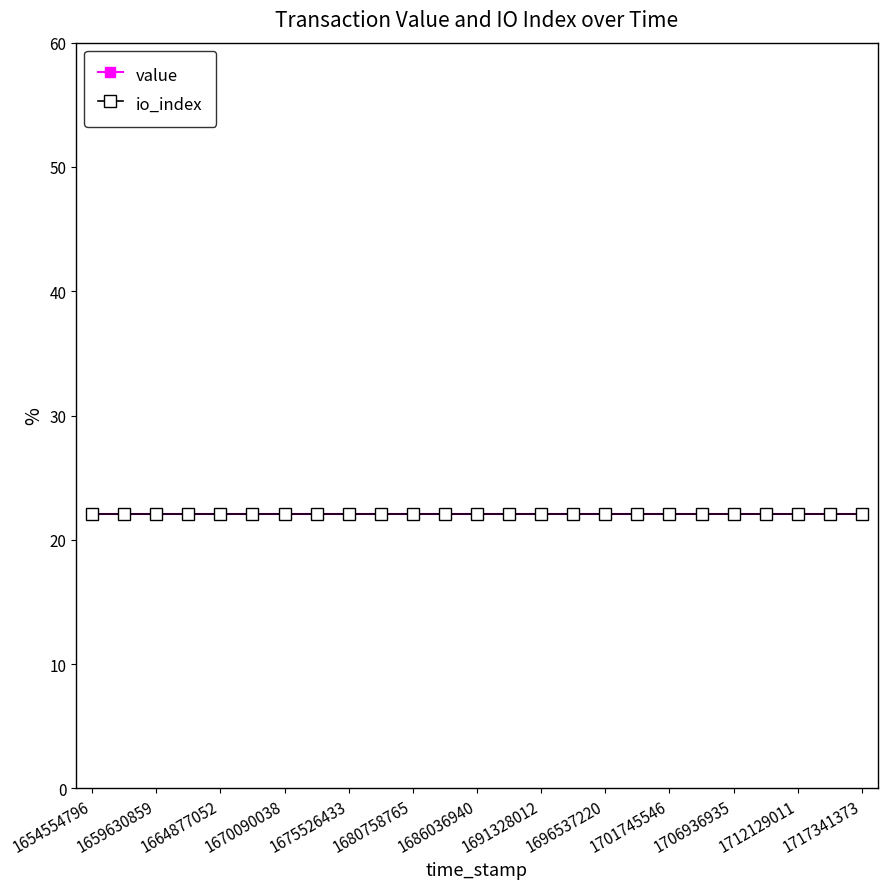

Count the number of categories in the chart.

25